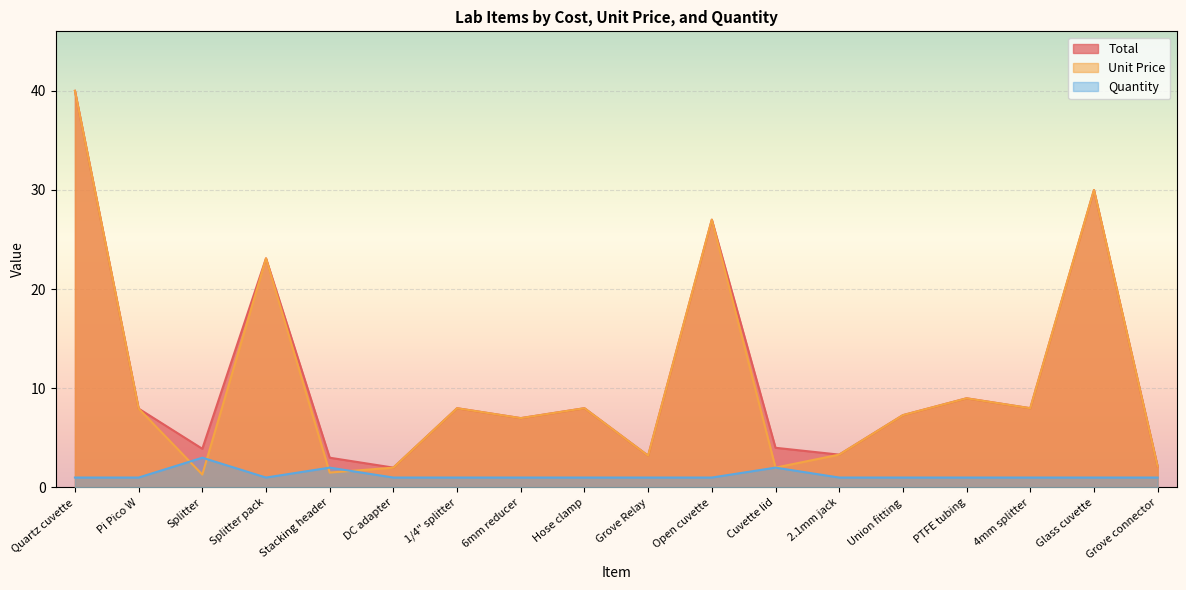

True or false: Quantity and Unit Price cross at least once.

True